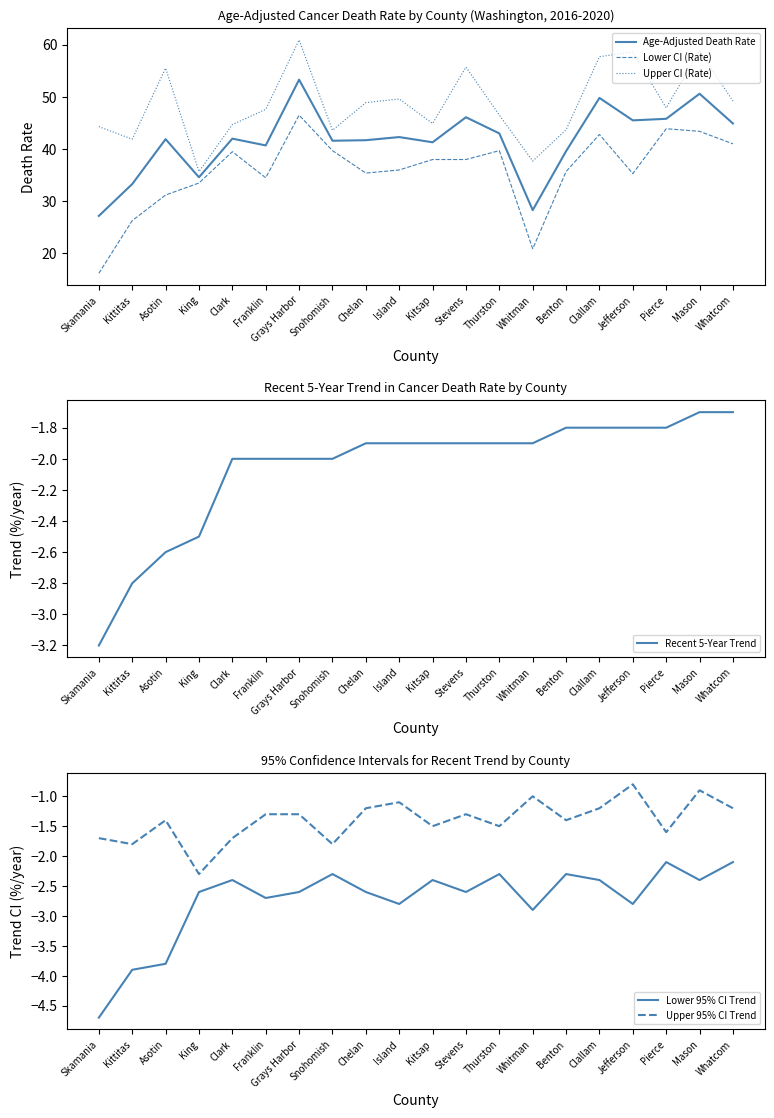

What is the value of the Age-Adjusted Death Rate point at the 17th from the left?

45.5